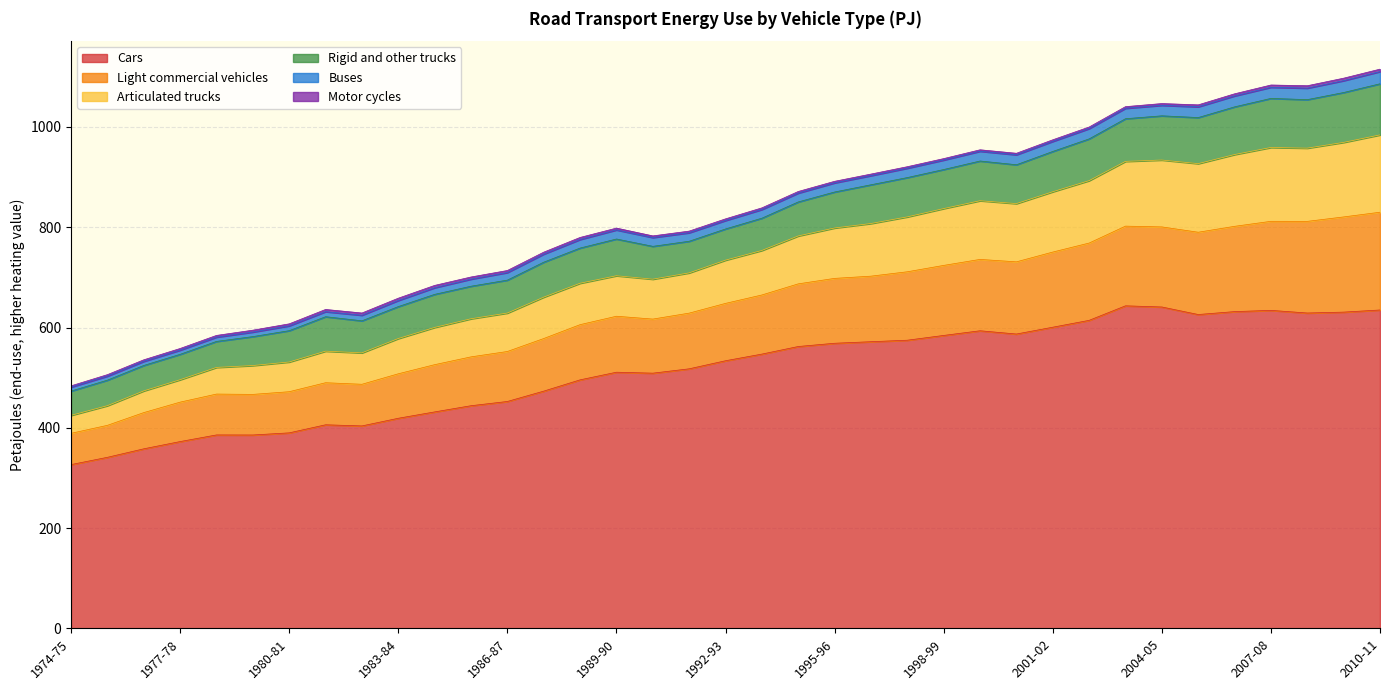

In Light commercial vehicles, how many points are higher than both neighbors (excluding endpoints)?

5